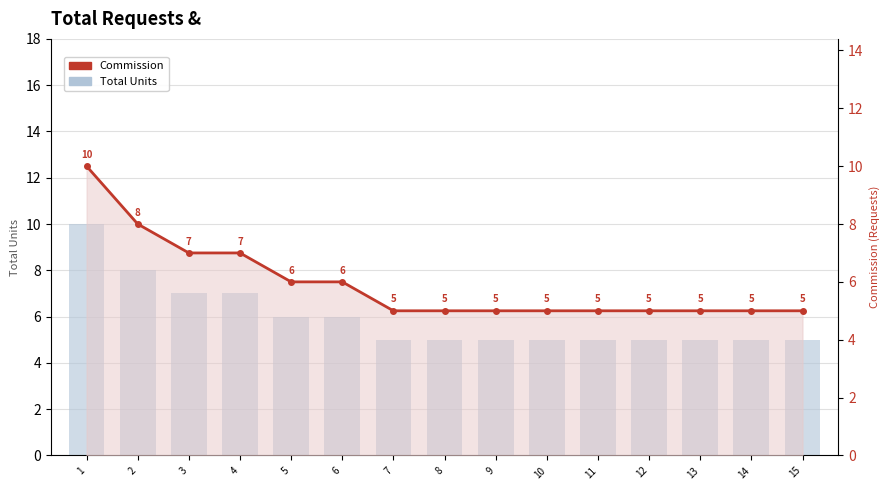

What is the difference between the maximum and minimum values in the Total Units series?

5